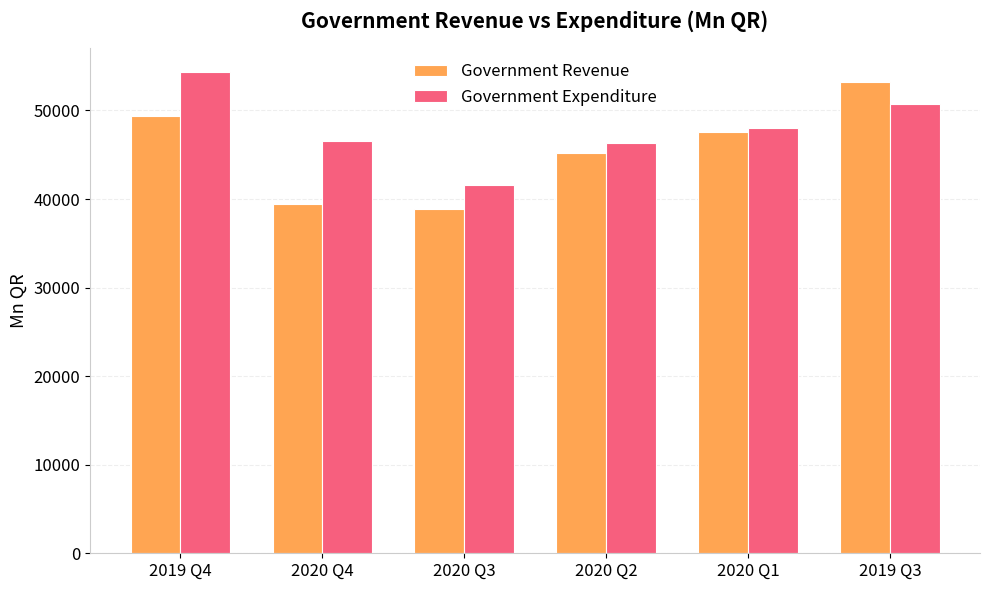

What position from the left is 2020 Q3?

3